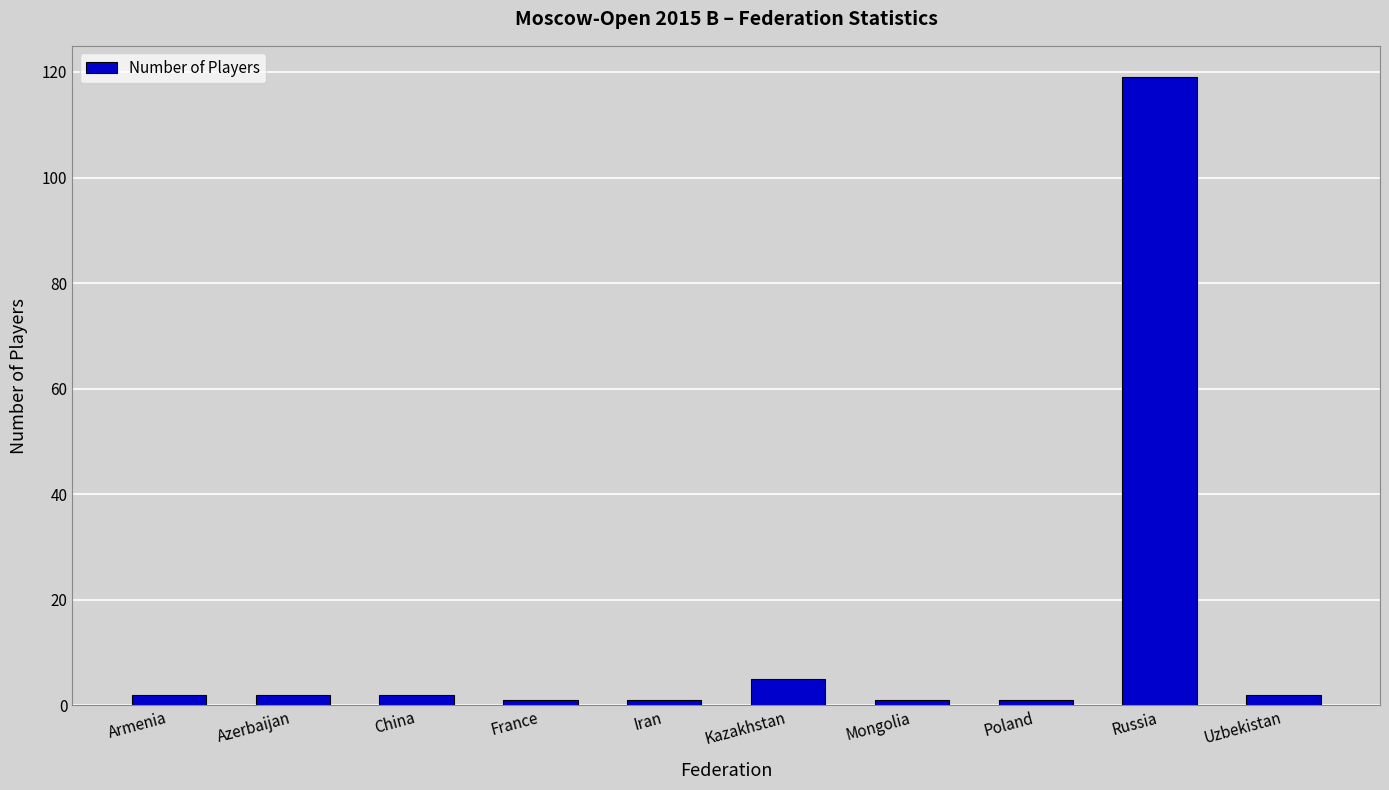

Approximately how many times larger is the value at China compared to Armenia?

1.0